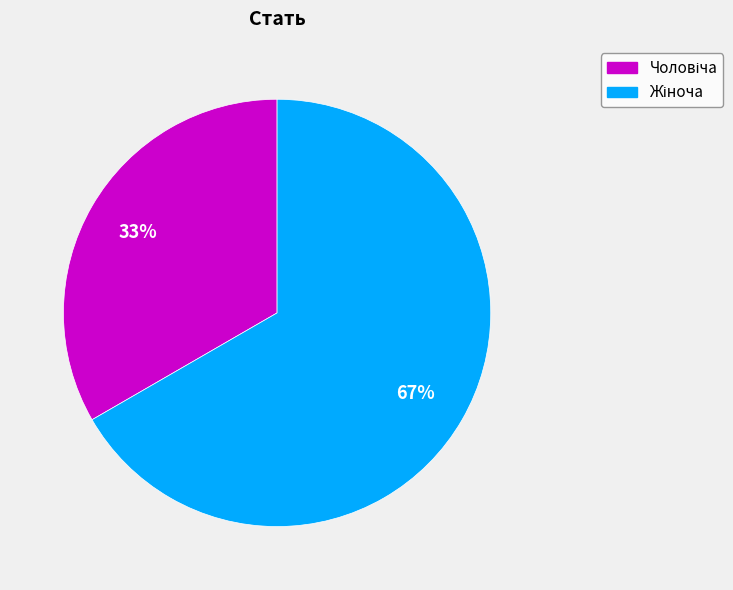

Is there any slice that represents more than half of the pie?

Yes